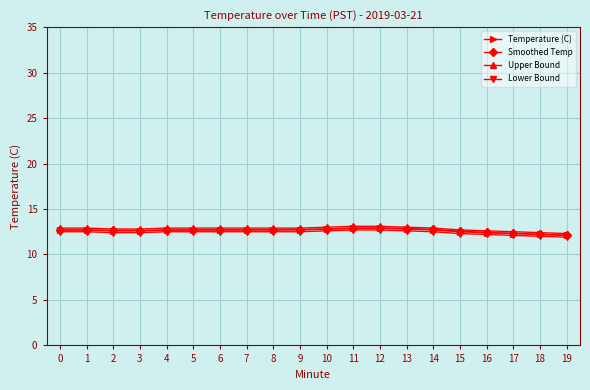

What is the total value across all series at 19?

48.4